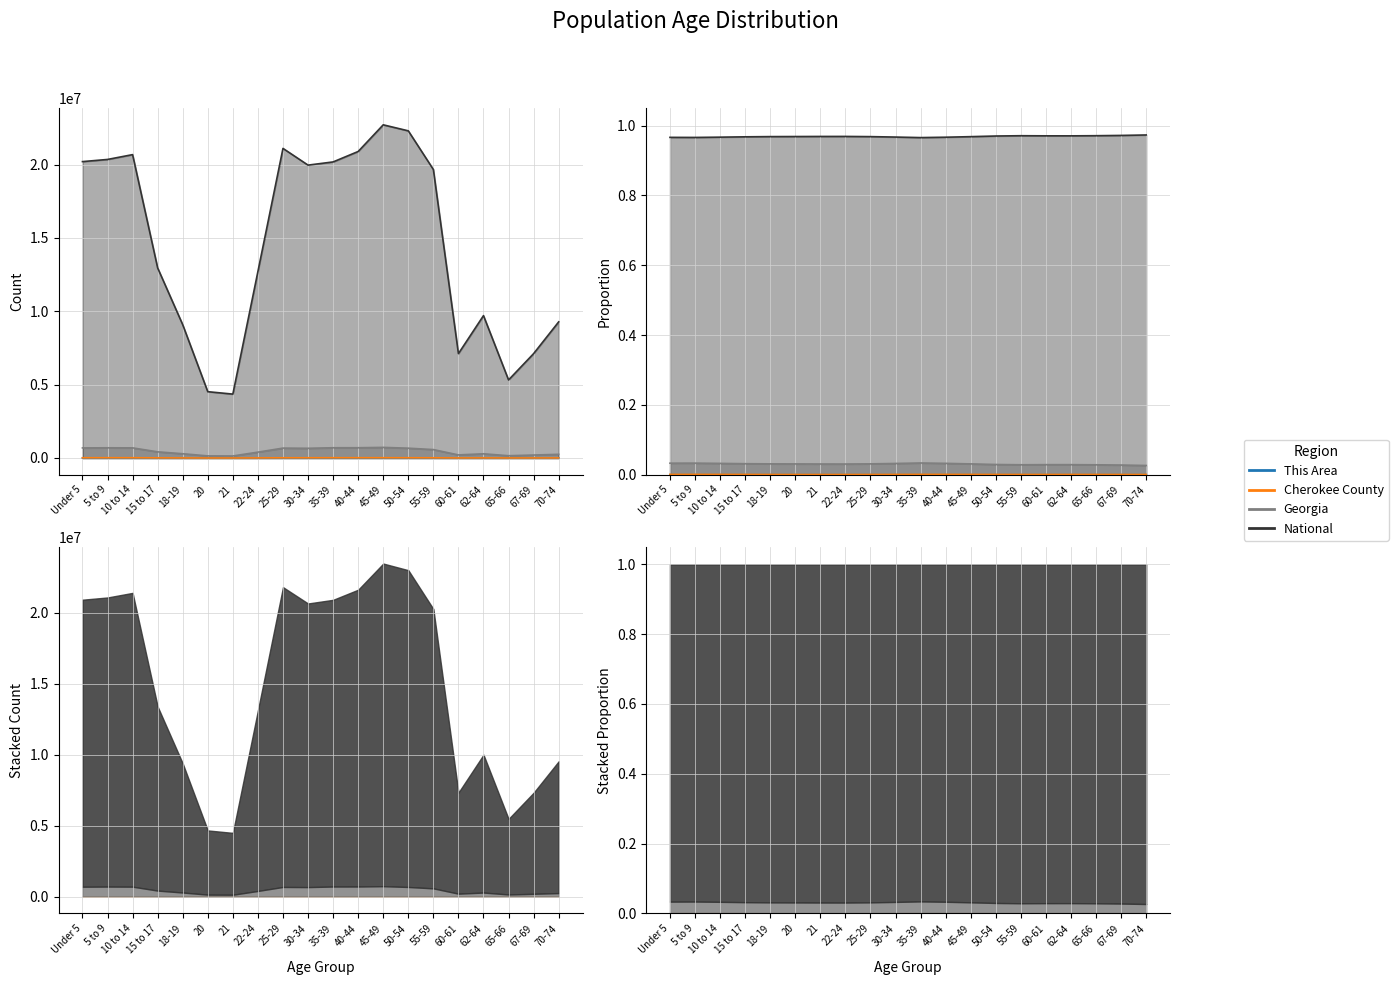

The This Area series shows 204 at 22-24. True or false?

True